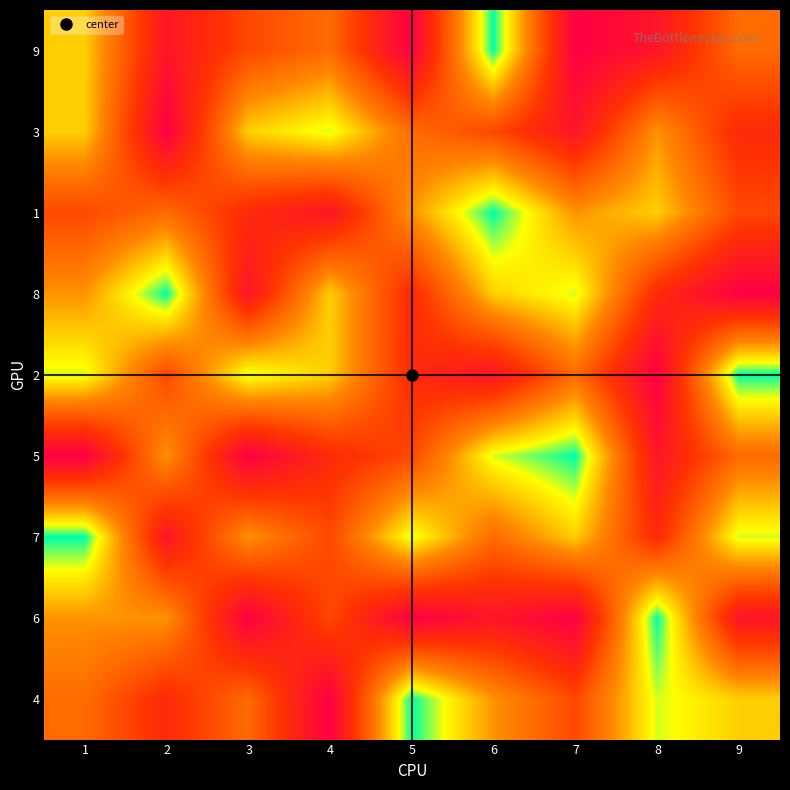

Reading left to right, transcribe all the data shown in this chart.

9: 1=3	2=8	3=6	4=5	5=9	6=1	7=9	8=8	9=5
3: 1=3	2=9	3=3	4=2	5=5	6=6	7=8	8=4	9=7
1: 1=6	2=5	3=7	4=8	5=4	6=1	7=4	8=3	9=6
8: 1=4	2=1	3=8	4=3	5=7	6=3	7=2	8=7	9=9
2: 1=2	2=6	3=2	4=3	5=7	6=8	7=5	8=9	9=1
5: 1=9	2=4	3=9	4=7	5=6	6=2	7=1	8=8	9=5
7: 1=1	2=8	3=4	4=6	5=2	6=5	7=3	8=7	9=2
6: 1=4	2=4	3=9	4=6	5=9	6=8	7=9	8=1	9=8
4: 1=5	2=7	3=5	4=9	5=1	6=4	7=6	8=2	9=3